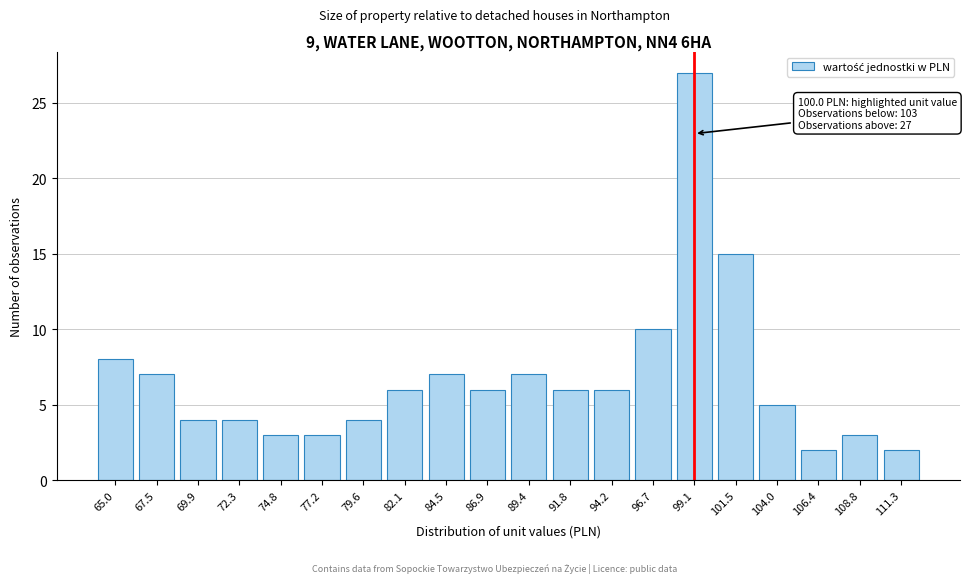

Reading left to right, list all the values displayed in this chart.

65.0=8	67.5=7	69.9=4	72.3=4	74.8=3	77.2=3	79.6=4	82.1=6	84.5=7	86.9=6	89.4=7	91.8=6	94.2=6	96.7=10	99.1=27	101.5=15	104.0=5	106.4=2	108.8=3	111.3=2